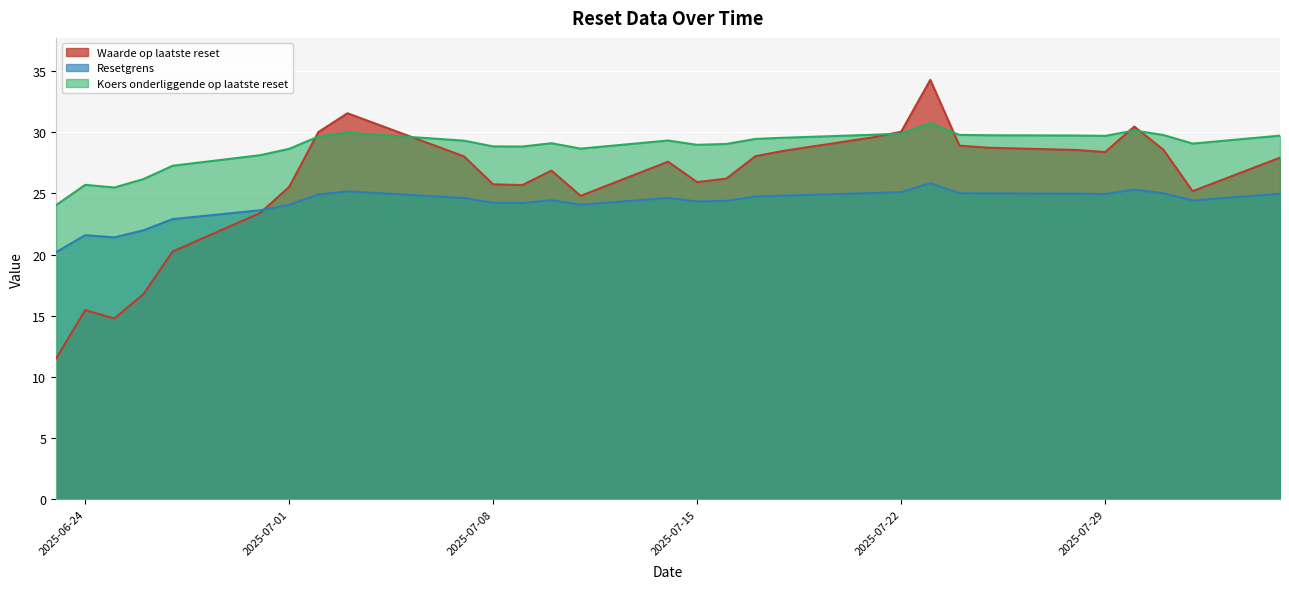

What is the spread (max minus min) of values at 2025-07-09?

4.6